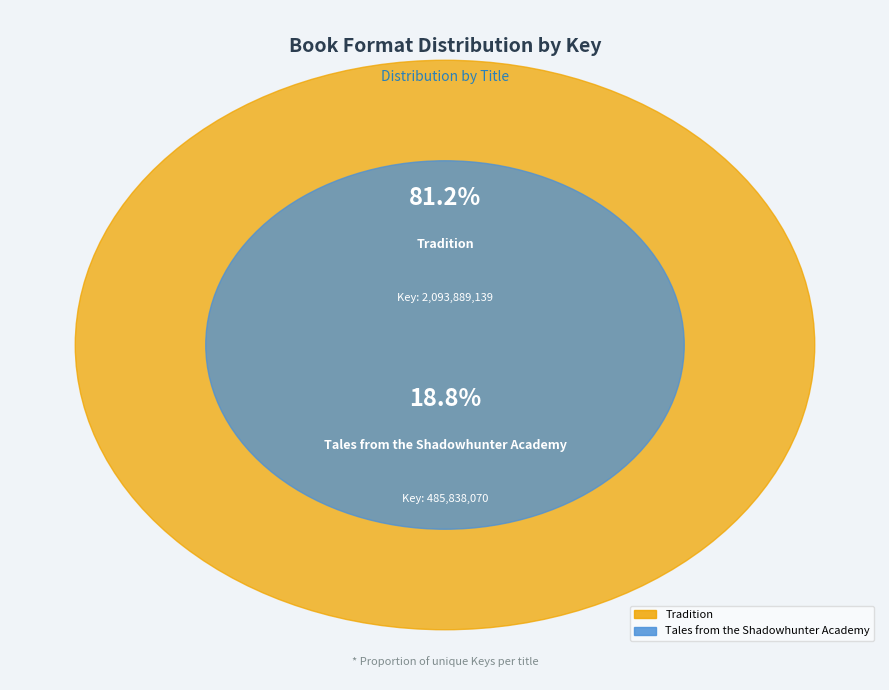

Rank the categories by value from lowest to highest.

Tales from the Shadowhunter Academy (9781481443272), Tradition (9781481480369)